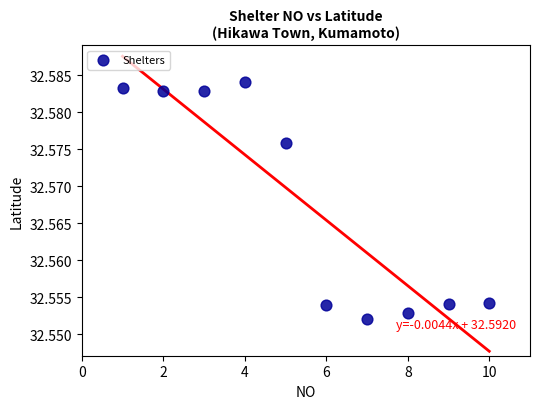

What is the average X value?

5.5